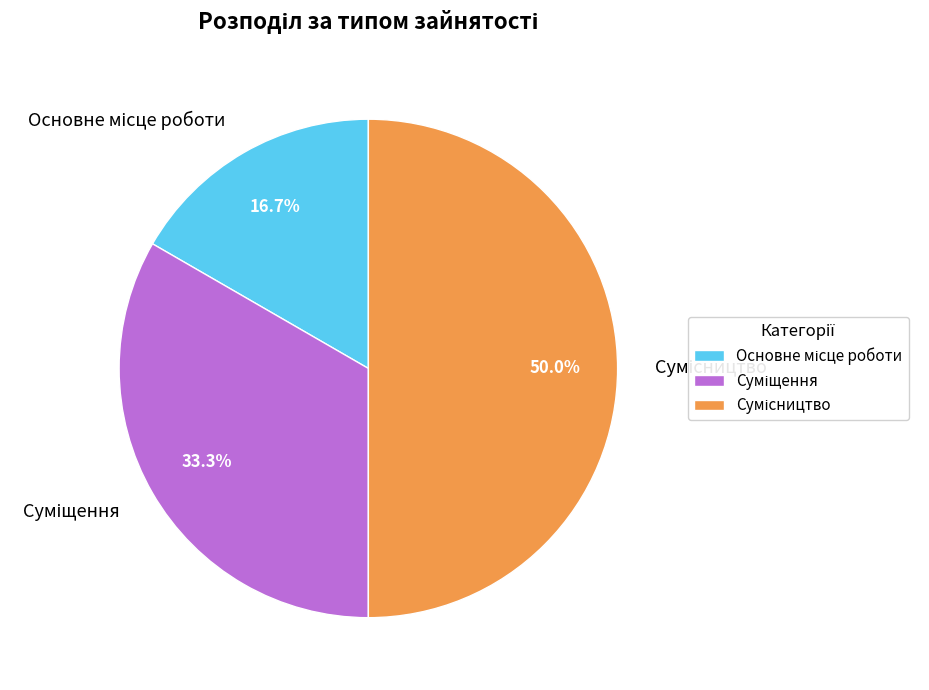

To the nearest percent, what percentage of the pie is Суміщення?

33%